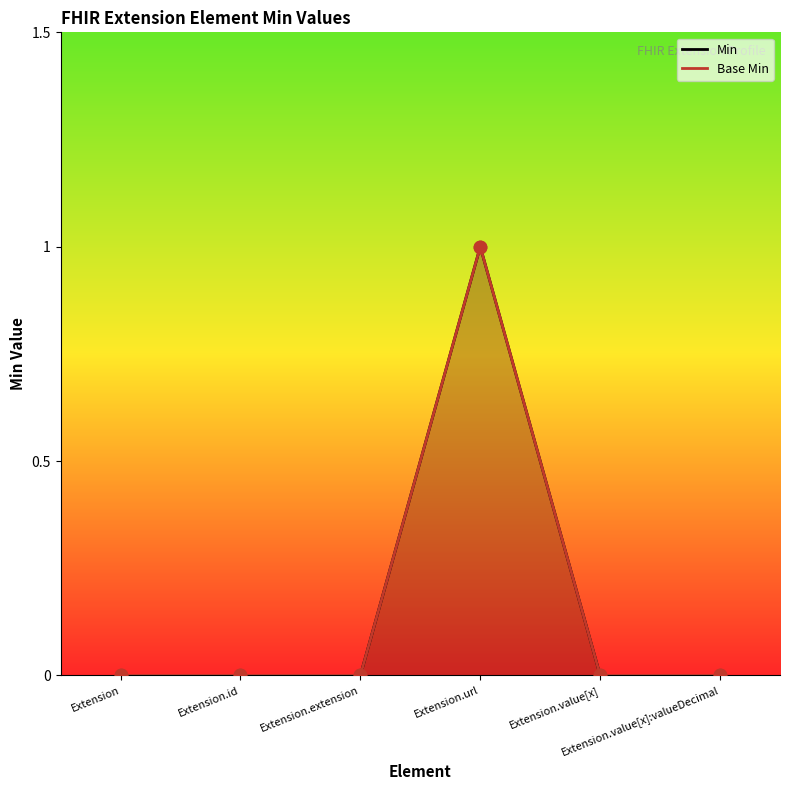

At how many categories does at least one series exceed 0?

1